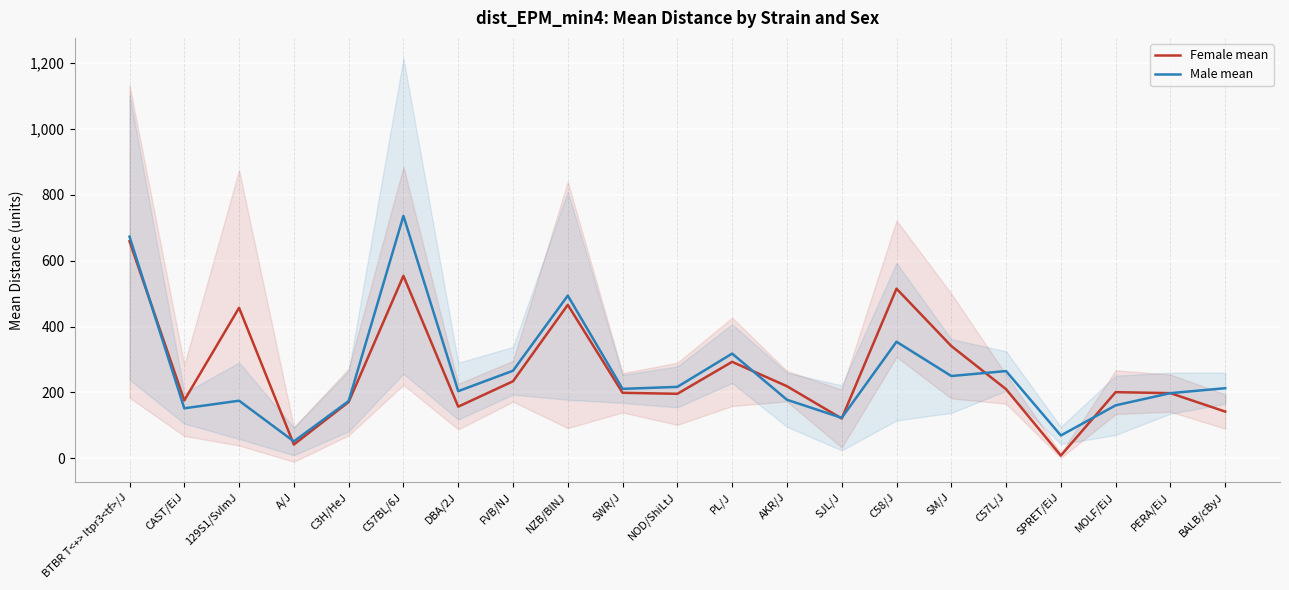

Where is the first local minimum for Male mean?

CAST/EiJ